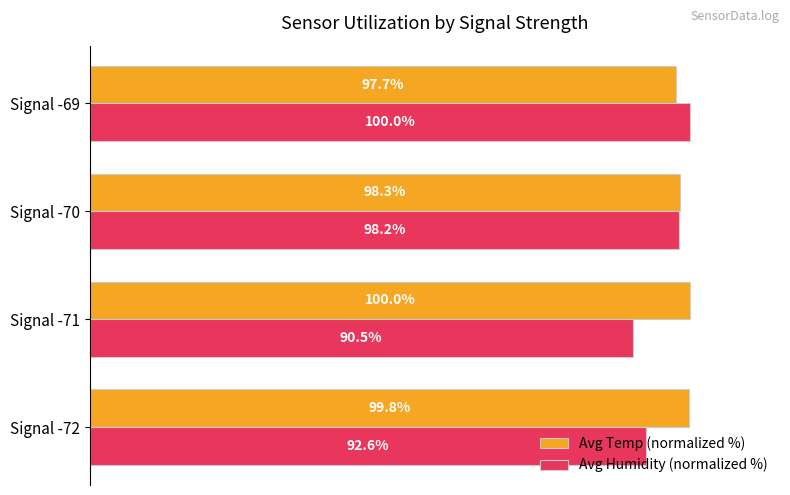

Which category has the highest value in the Avg Humidity (normalized %) series?

Signal -69